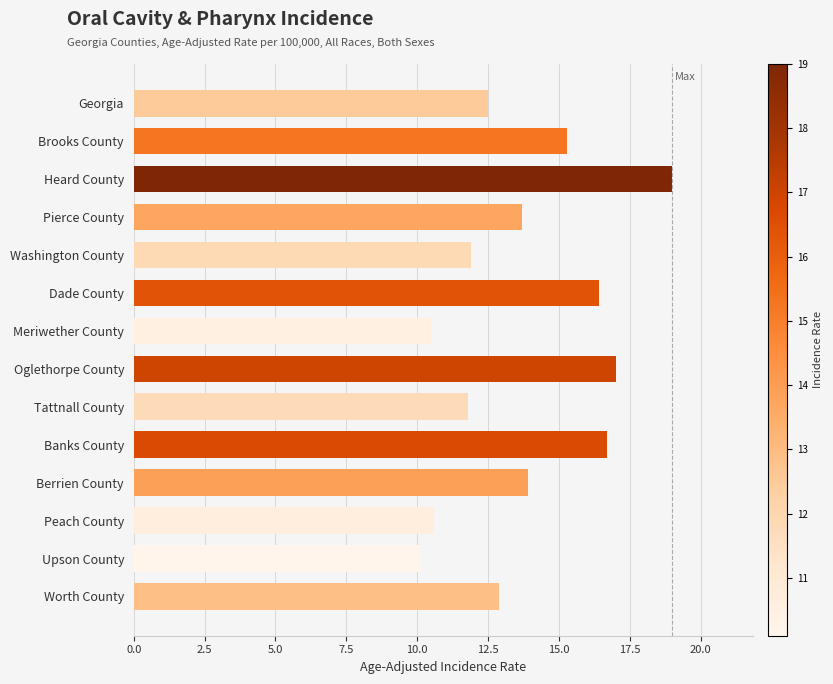

What is the label of the 2nd bar from the top?

Brooks County